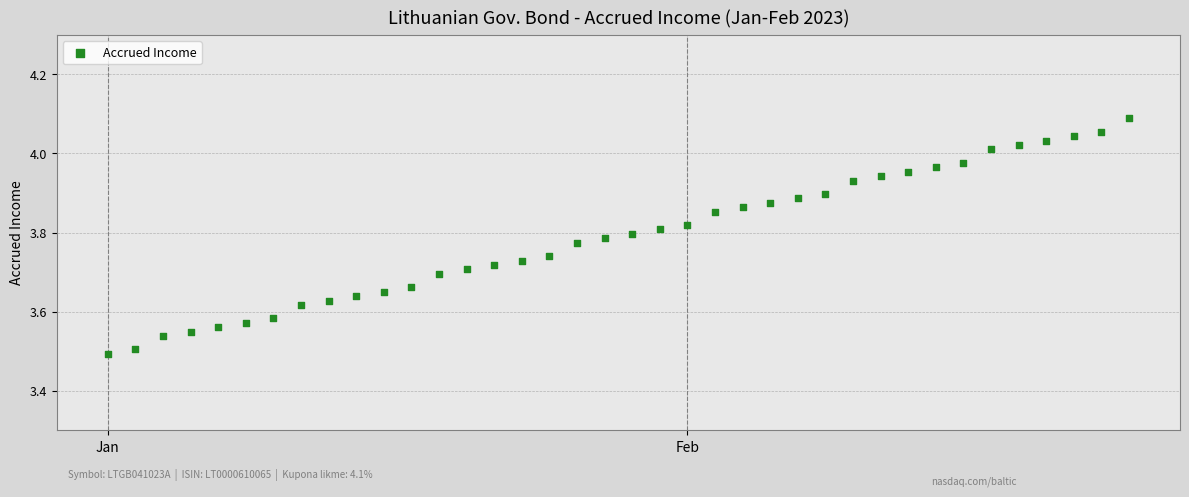

What is the range of X values (max minus min)?

37.0